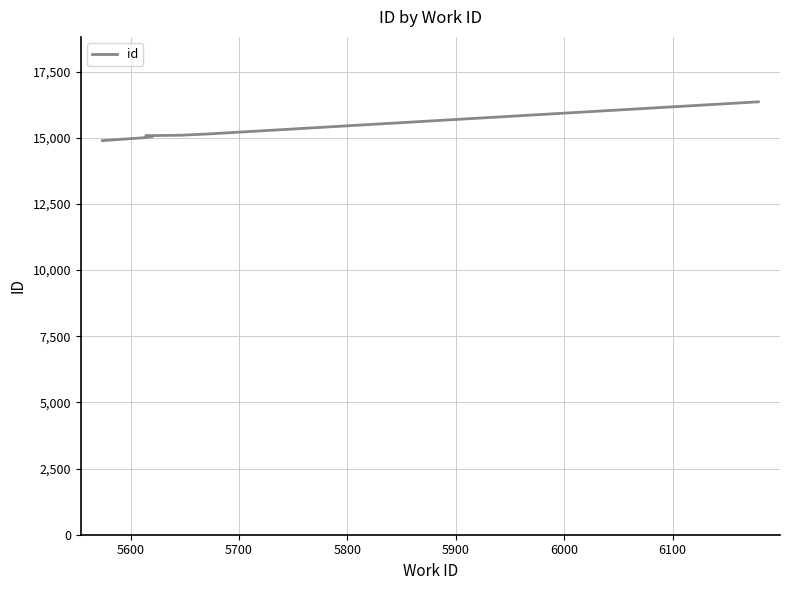

Reading left to right, list all the values displayed in this chart.

14889	15004	15036	15043	15060	15062	15075	15094	15138	16355